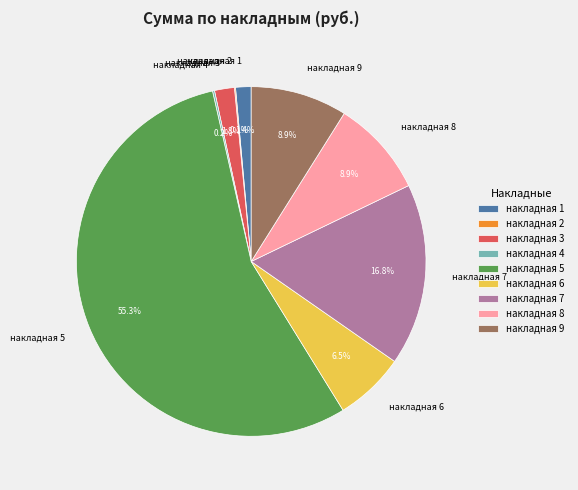

What percentage is the накладная 5 slice, to the nearest percent?

55%